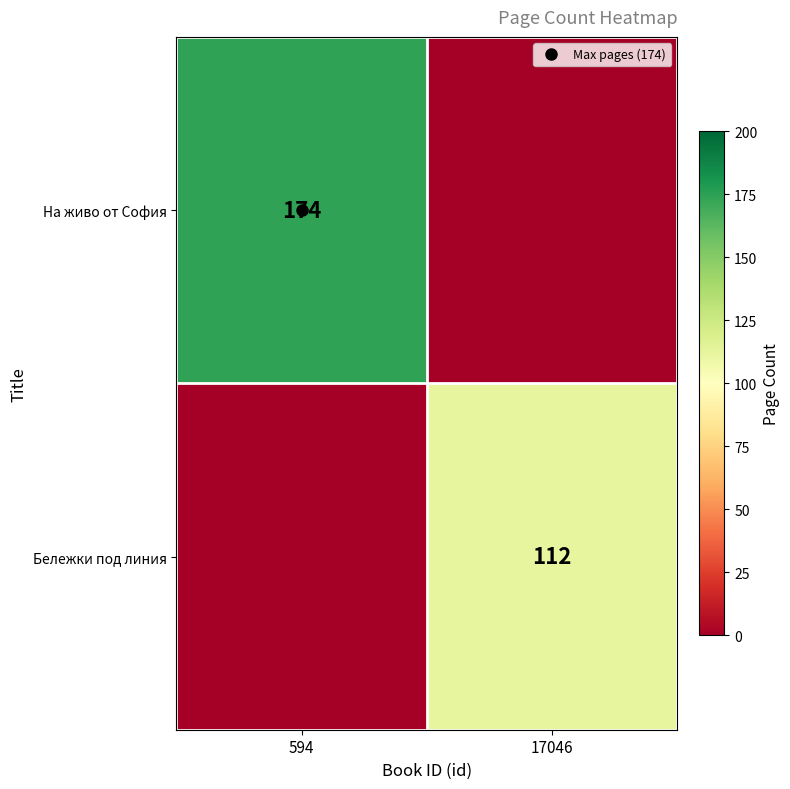

Rank the series by their average value, from lowest to highest.

Бележки под линия, На живо от София